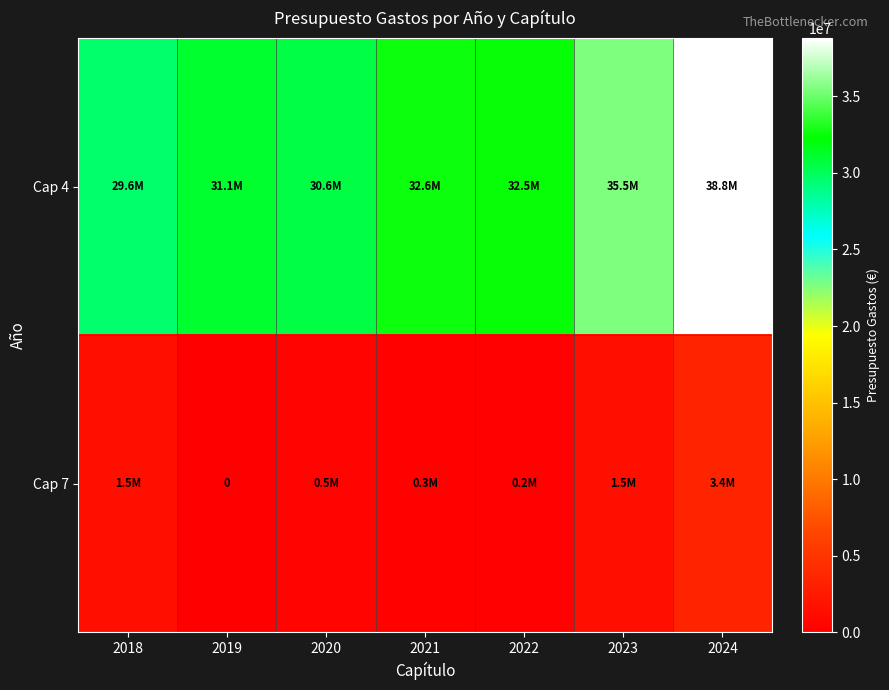

List the series in order of their overall mean, lowest first.

Cap 7, Cap 4